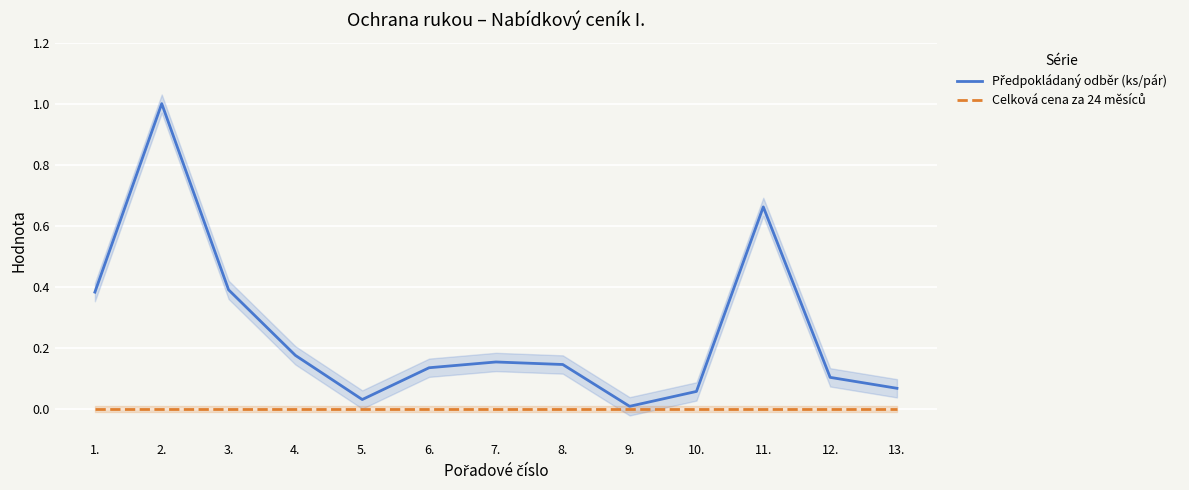

Which has a higher value, 8. or 11.?

11.